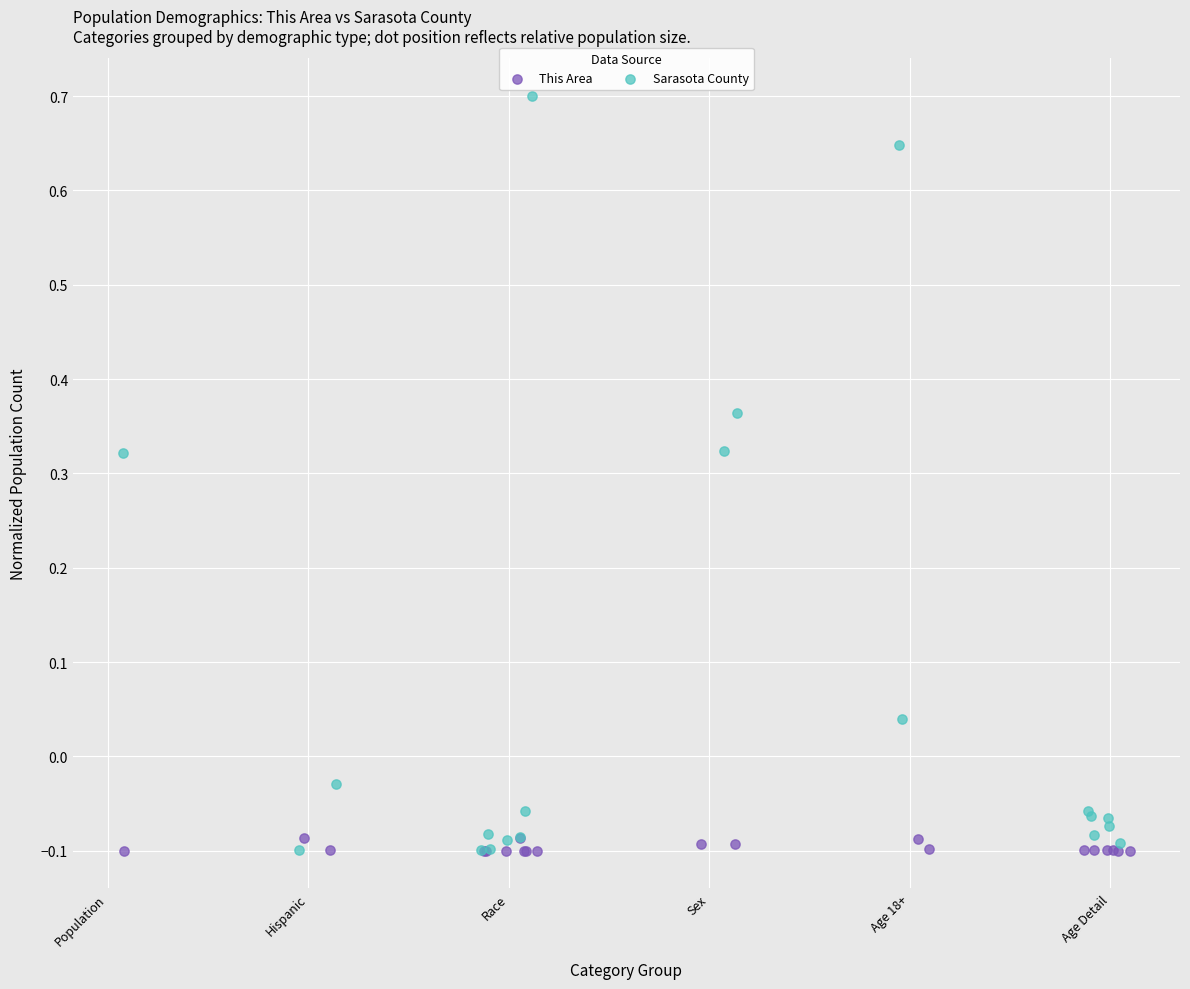

Which series has the widest spread of Y values?

Sarasota County